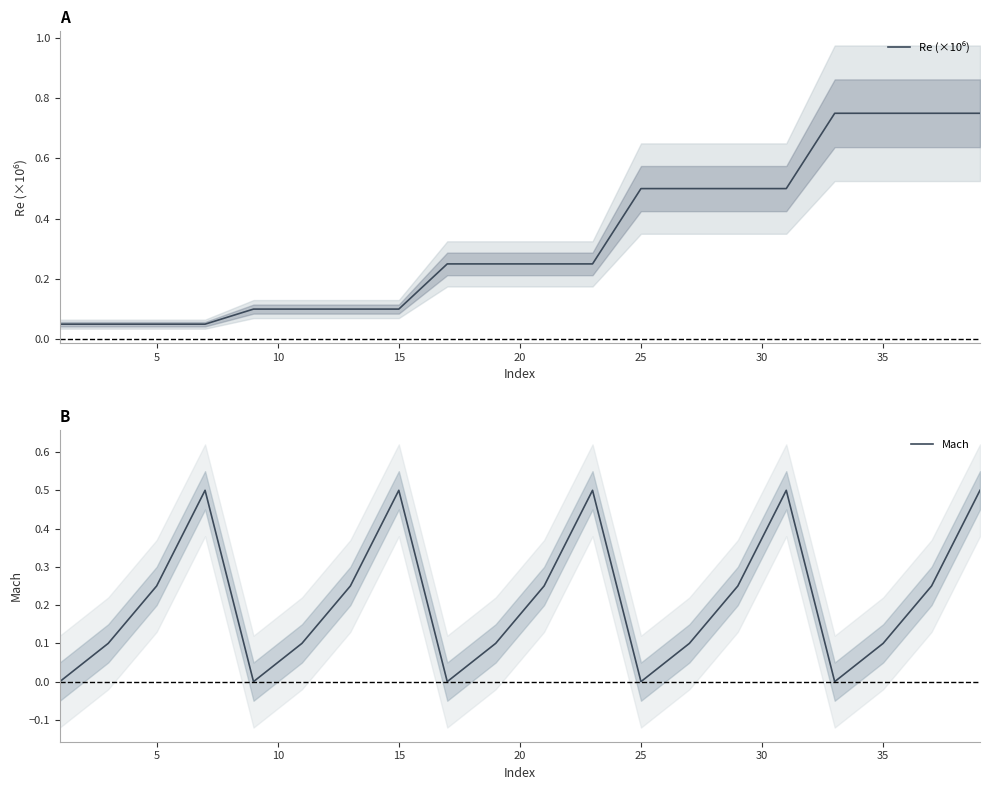

True or false: Re (×10⁶) and Mach cross at least once.

True